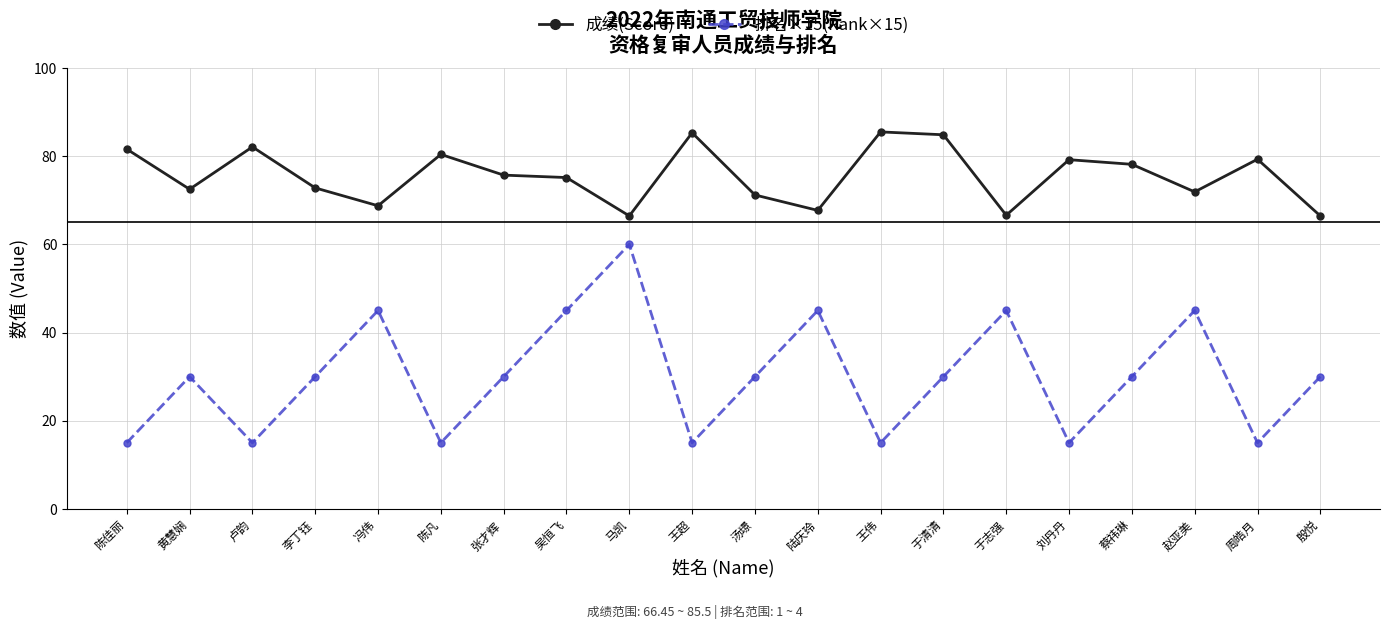

Which series has the largest range (max minus min)?

排名×15(Rank×15)